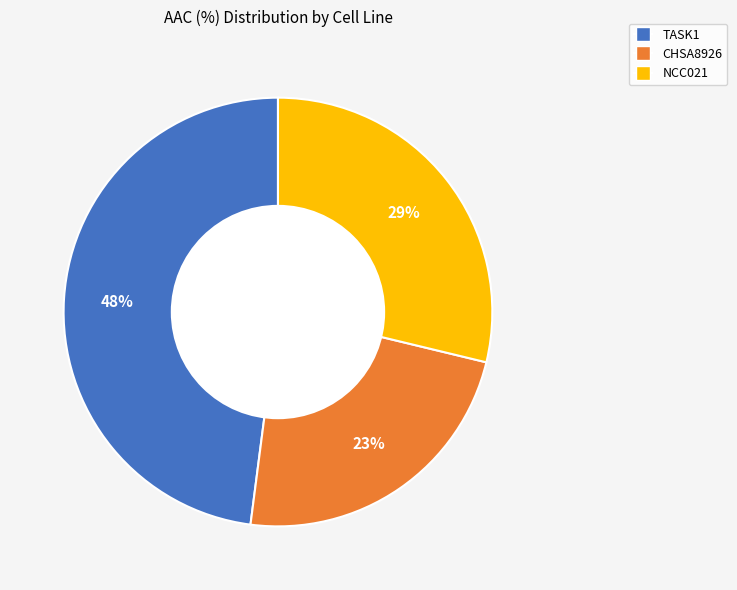

Count the number of slices in the pie.

3